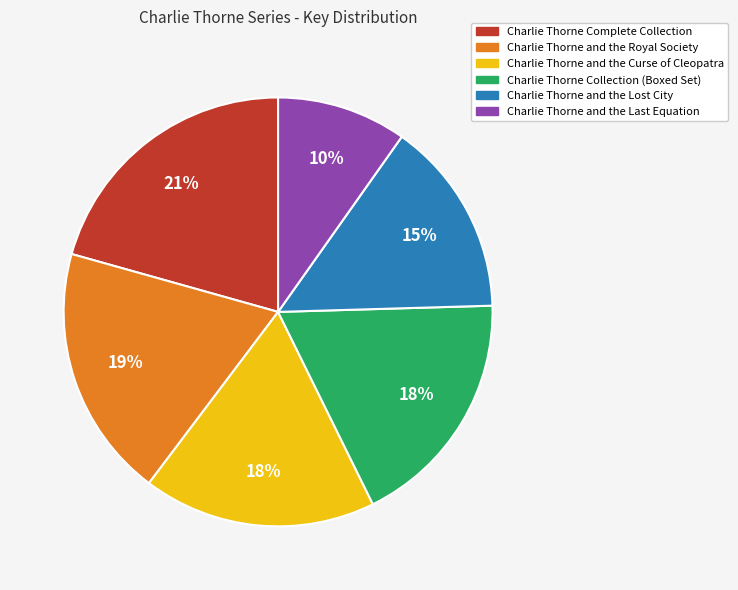

Which has a higher value, Charlie Thorne Collection (Boxed Set) or Charlie Thorne Complete Collection?

Charlie Thorne Complete Collection